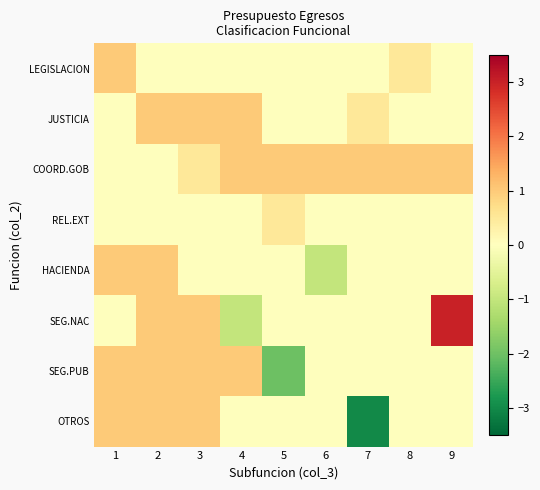

Reading right to left, list all the values displayed in this chart.

LEGISLACION: 9=0.0	8=0.5	7=0.0	6=0.0	5=0.0	4=0.0	3=0.0	2=0.0	1=1.0
JUSTICIA: 9=0.0	8=0.0	7=0.5	6=0.0	5=0.0	4=1.0	3=1.0	2=1.0	1=0.0
COORD.GOB: 9=1.0	8=1.0	7=1.0	6=1.0	5=1.0	4=1.0	3=0.5	2=0.0	1=0.0
REL.EXT: 9=0.0	8=0.0	7=0.0	6=0.0	5=0.5	4=0.0	3=0.0	2=0.0	1=0.0
HACIENDA: 9=0.0	8=0.0	7=0.0	6=-1.0	5=0.0	4=0.0	3=0.0	2=1.0	1=1.0
SEG.NAC: 9=3.0	8=0.0	7=0.0	6=0.0	5=0.0	4=-1.0	3=1.0	2=1.0	1=0.0
SEG.PUB: 9=0.0	8=0.0	7=0.0	6=0.0	5=-2.0	4=1.0	3=1.0	2=1.0	1=1.0
OTROS: 9=0.0	8=0.0	7=-3.0	6=0.0	5=0.0	4=0.0	3=1.0	2=1.0	1=1.0